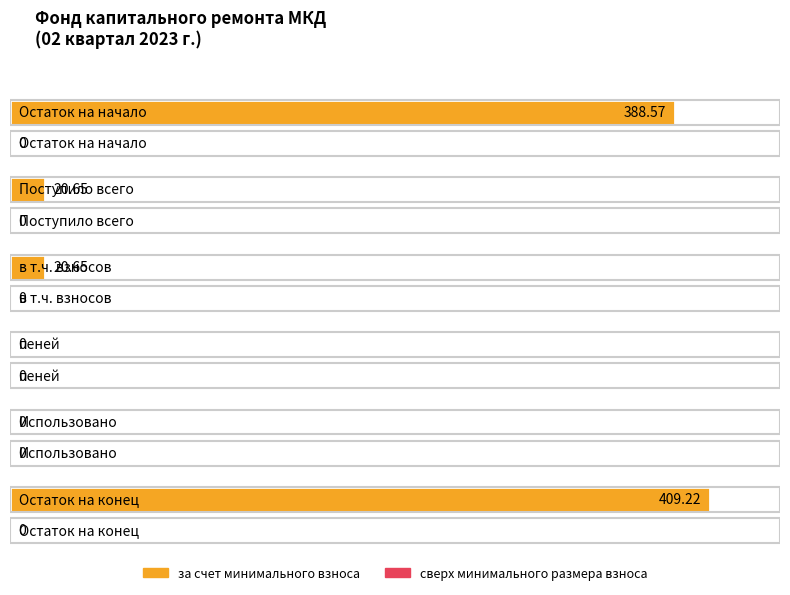

What position from the left is в т.ч. взносов?

3